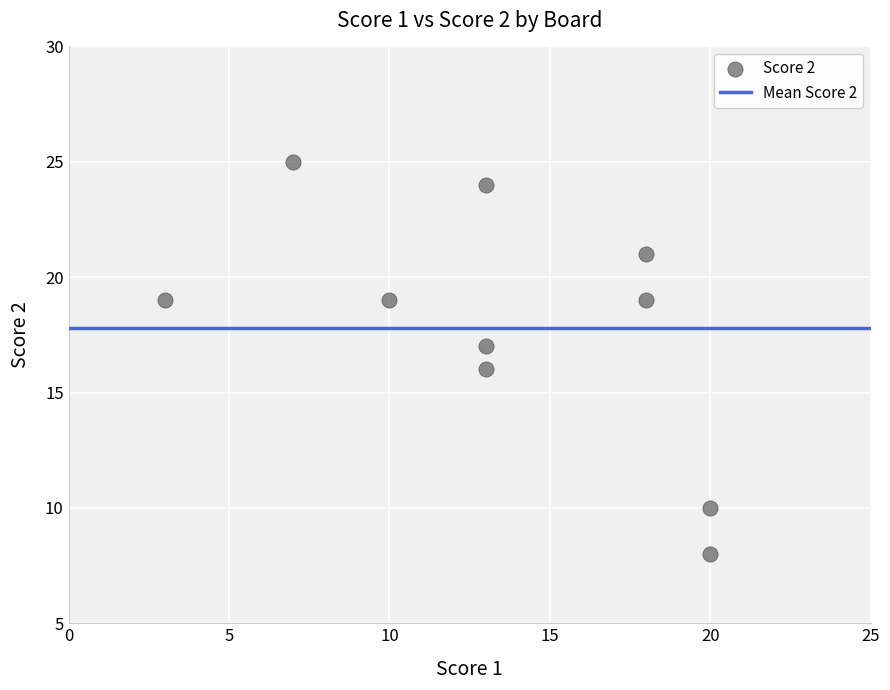

What is the average X value?

14